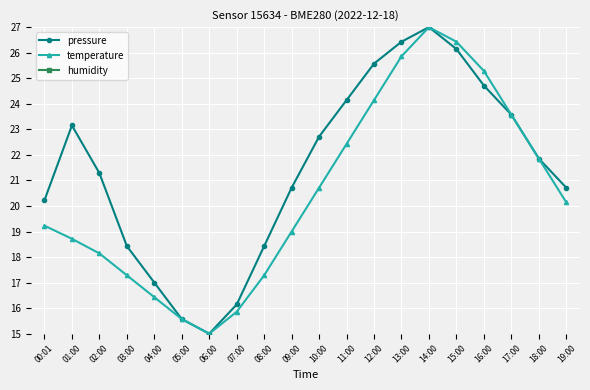

Is this an area chart (filled region under the line)?

No